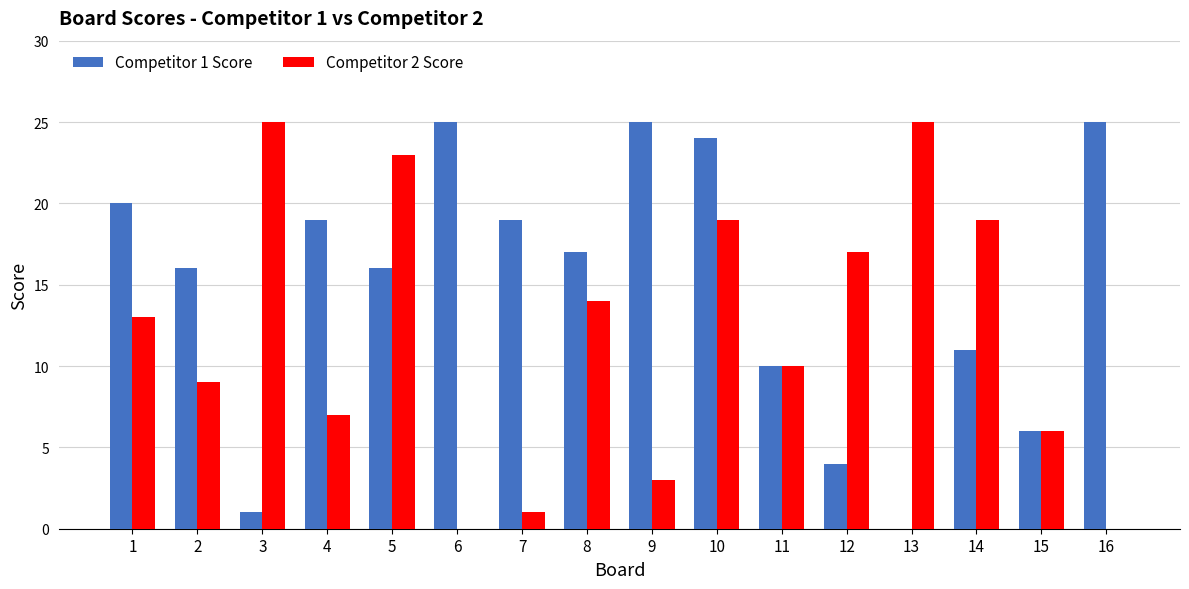

What is the sum of the Competitor 2 Score values at 14 and 7?

20